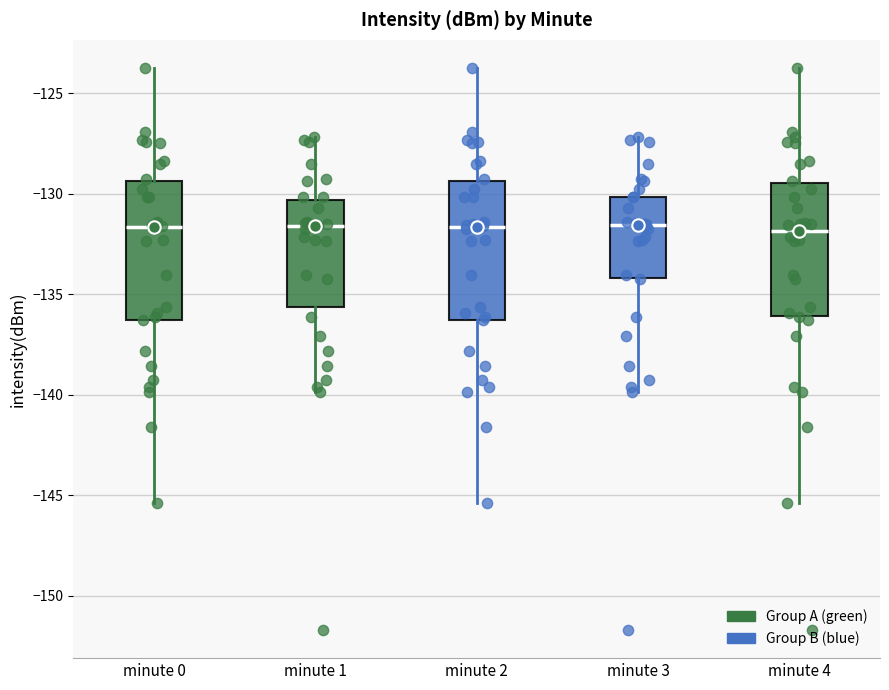

Reading left to right, transcribe this box plot: for each box, give where its median line is, the range the box spans, and where its two whiskers end, as read against the y-axis. The values are not printed on the chart, so give them approximately, as read against the axis.

minute 0: median -131.5, box -136.5 to -129.5, whiskers -145.5 to -123.5
minute 1: median -131.5, box -135.5 to -130.5, whiskers -140.0 to -127.0
minute 2: median -131.5, box -136.5 to -129.5, whiskers -145.5 to -123.5
minute 3: median -131.5, box -134.0 to -130.0, whiskers -140.0 to -127.0
minute 4: median -132.0, box -136.0 to -129.5, whiskers -145.5 to -123.5